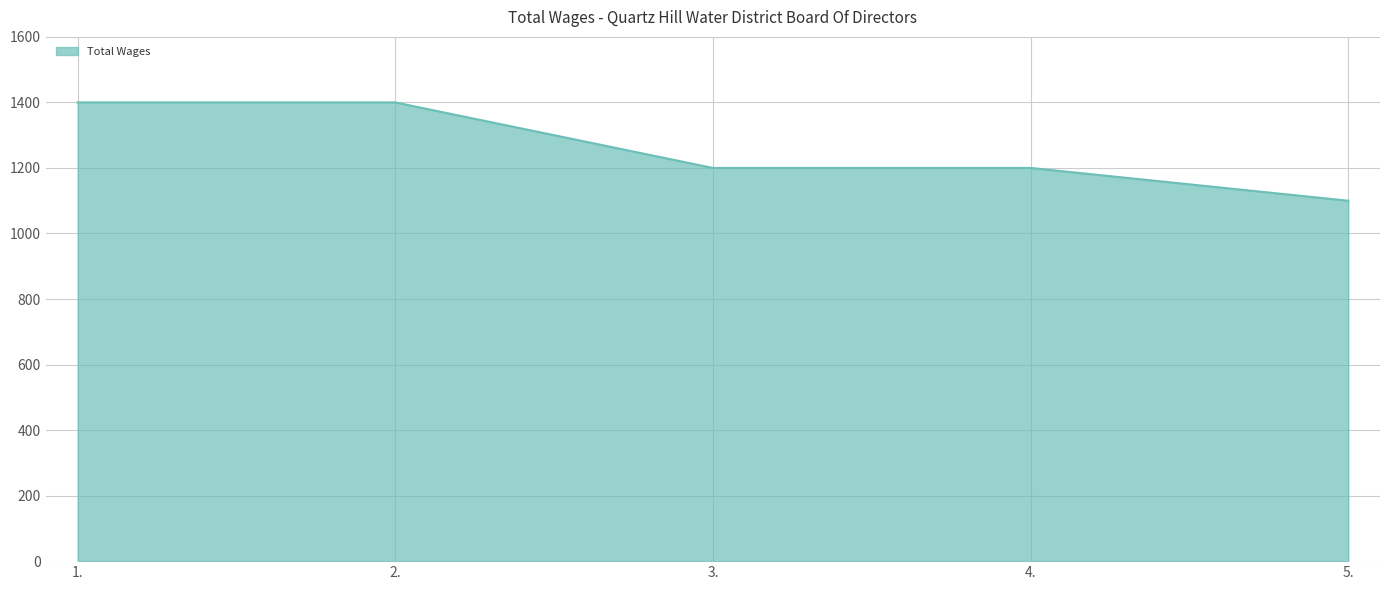

What is the change in value from 2. to 3.?

-200